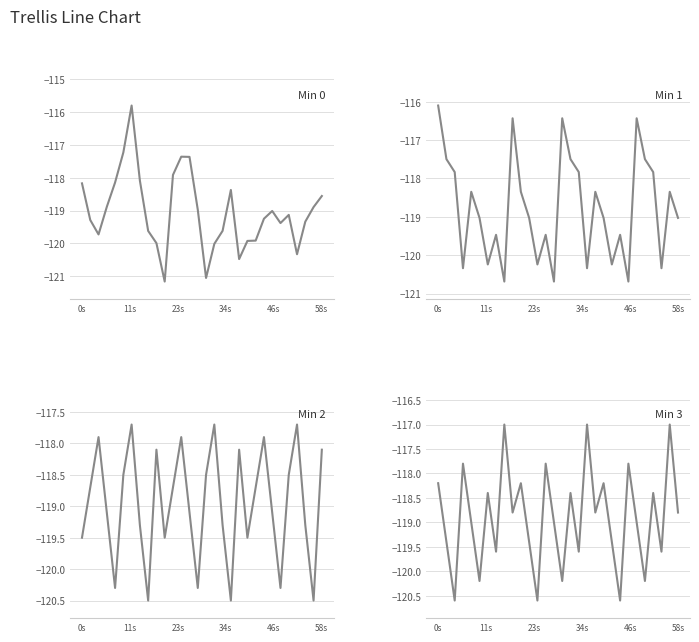

In Min 2, how many points are lower than both neighbors (excluding endpoints)?

8